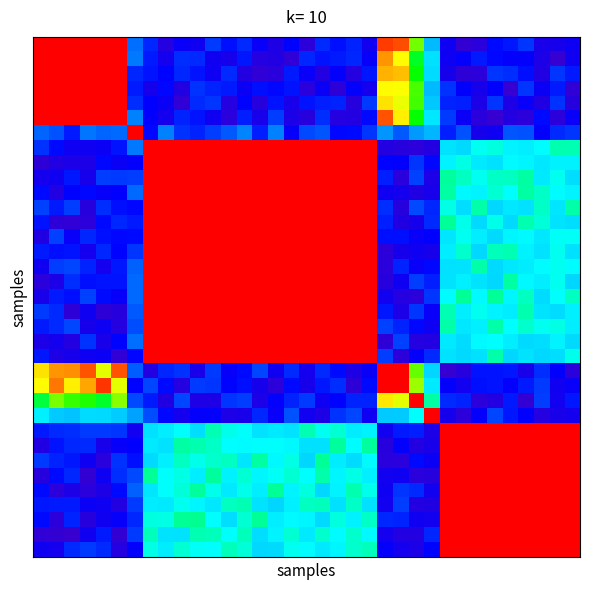

How many series are shown in this chart?

35